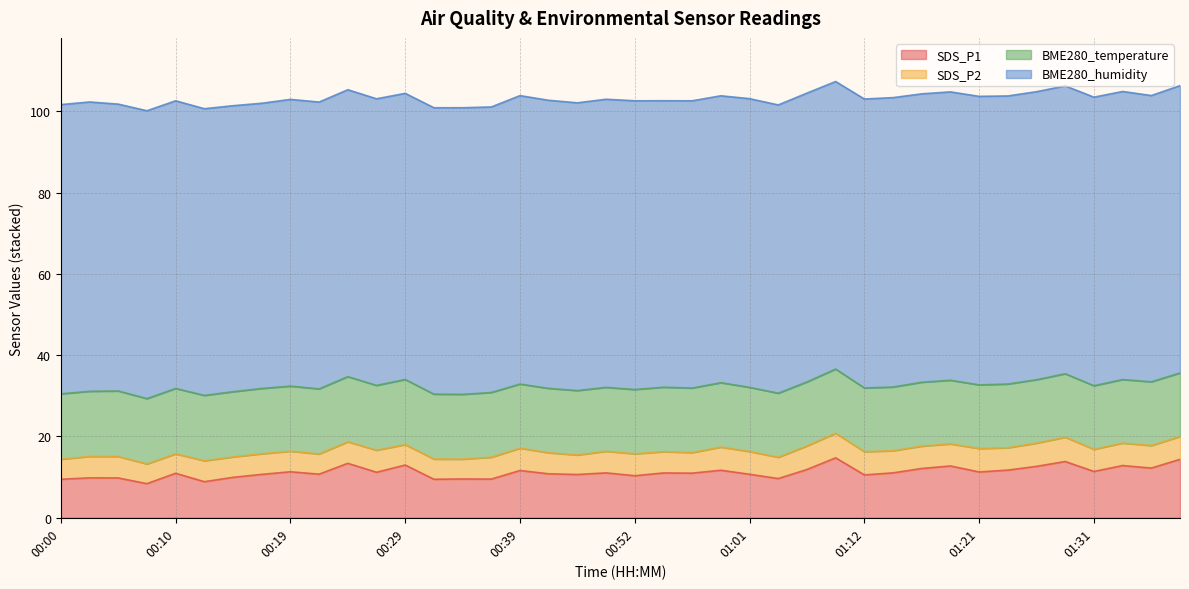

Is it true that BME280_humidity equals 47.4 at 00:56?

False